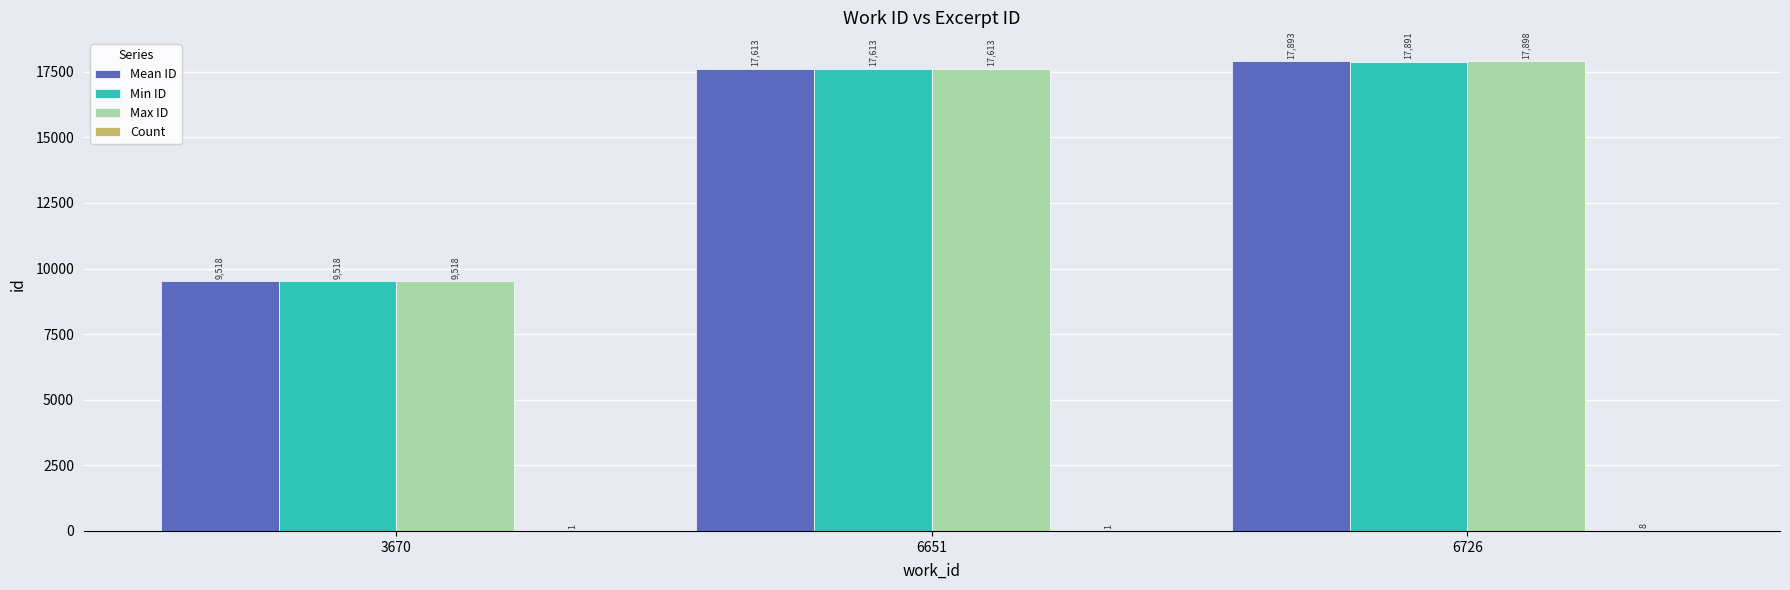

True or false: Max ID has a value of 4364 at 6651.

False